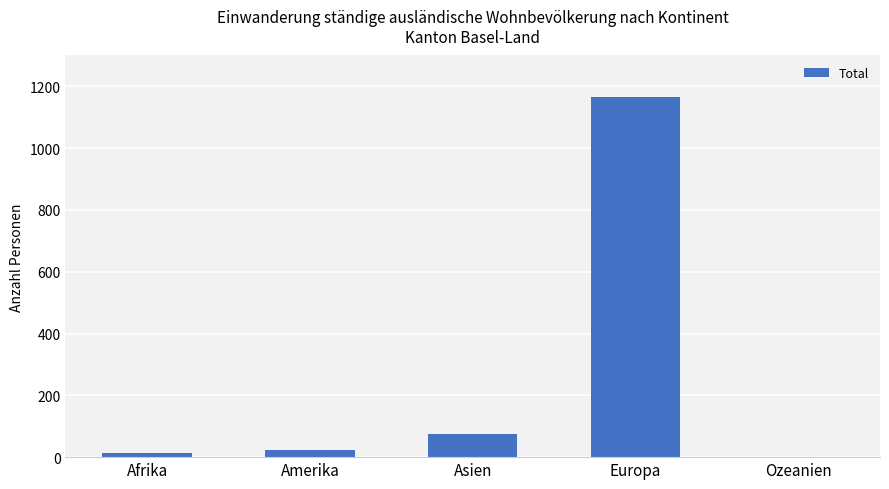

What is the greatest value displayed?

1166